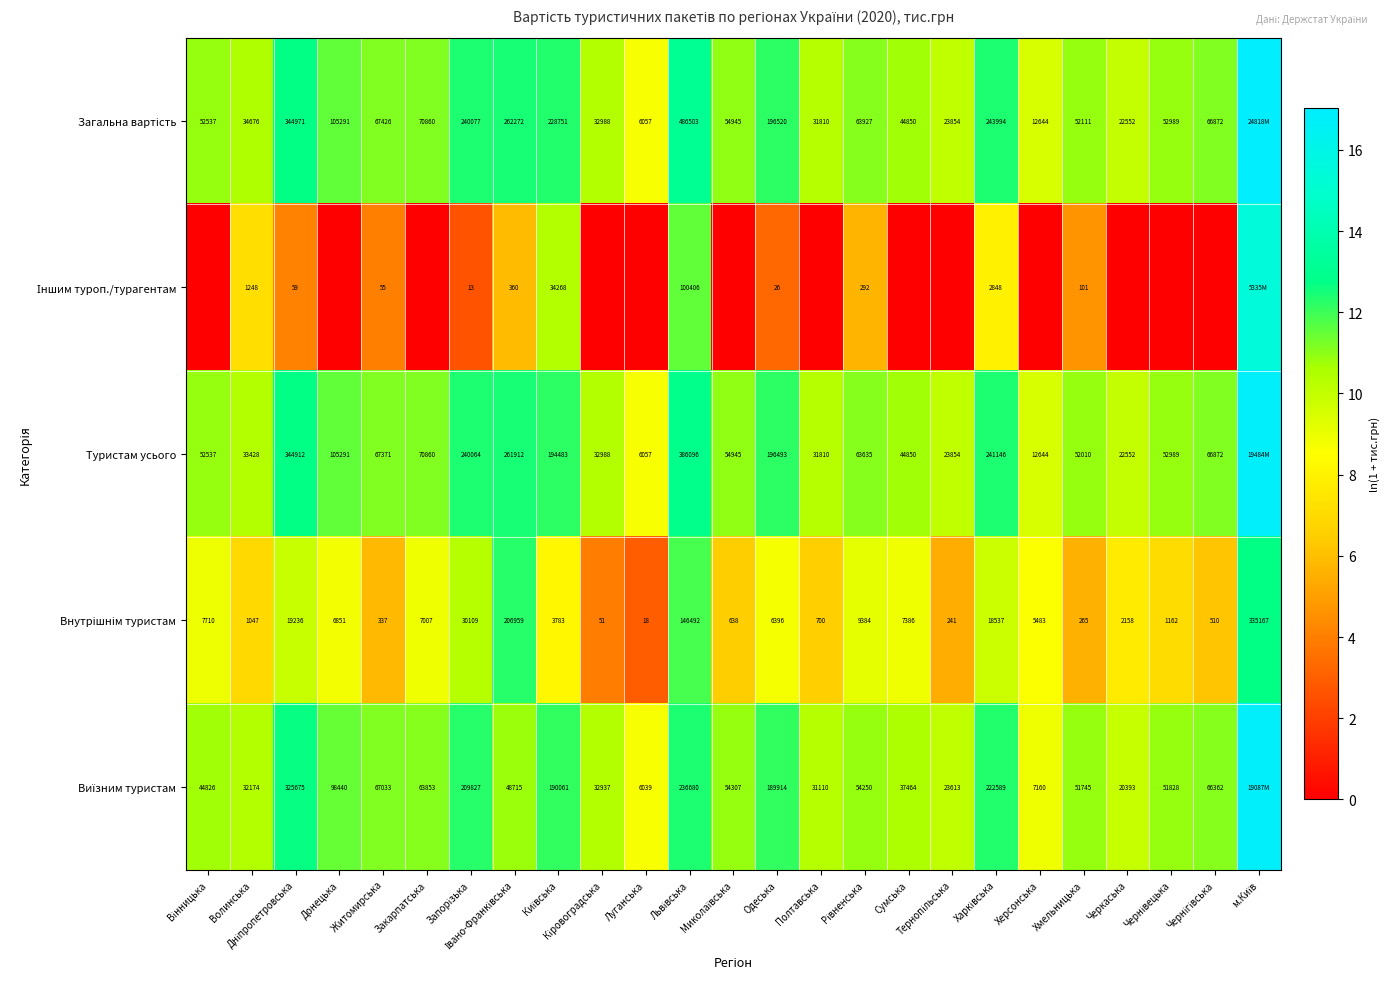

Between Миколаївська and Дніпропетровська, which is larger?

Дніпропетровська